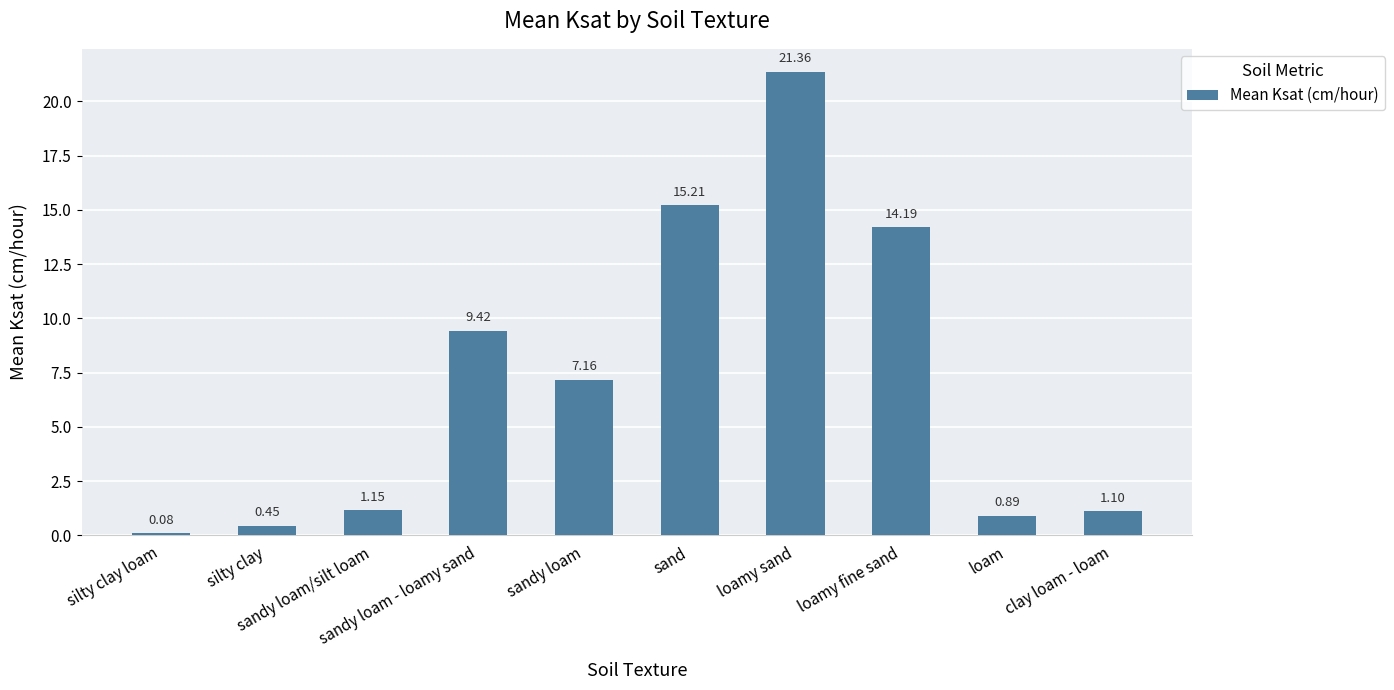

True or false: the data shows 2.0 at sandy loam/silt loam.

False